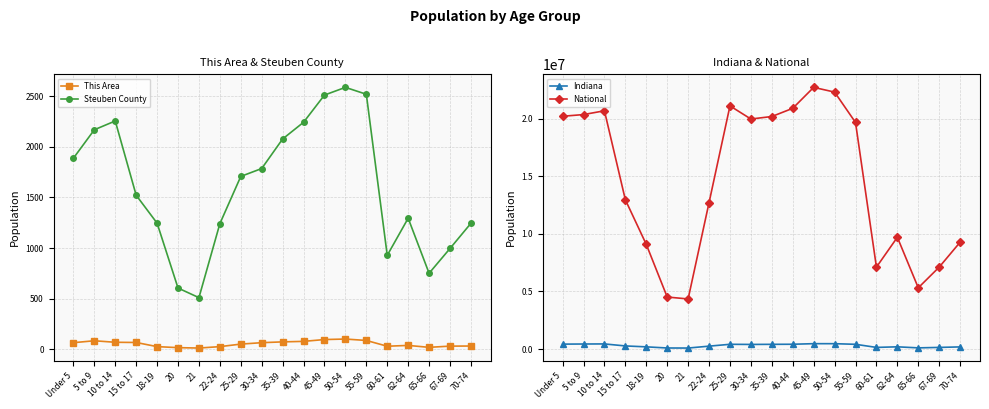

At which label is This Area closest to 56?

25-29